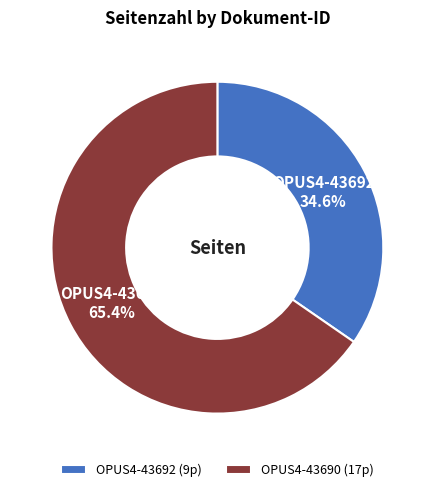

Count the number of slices in the pie.

2